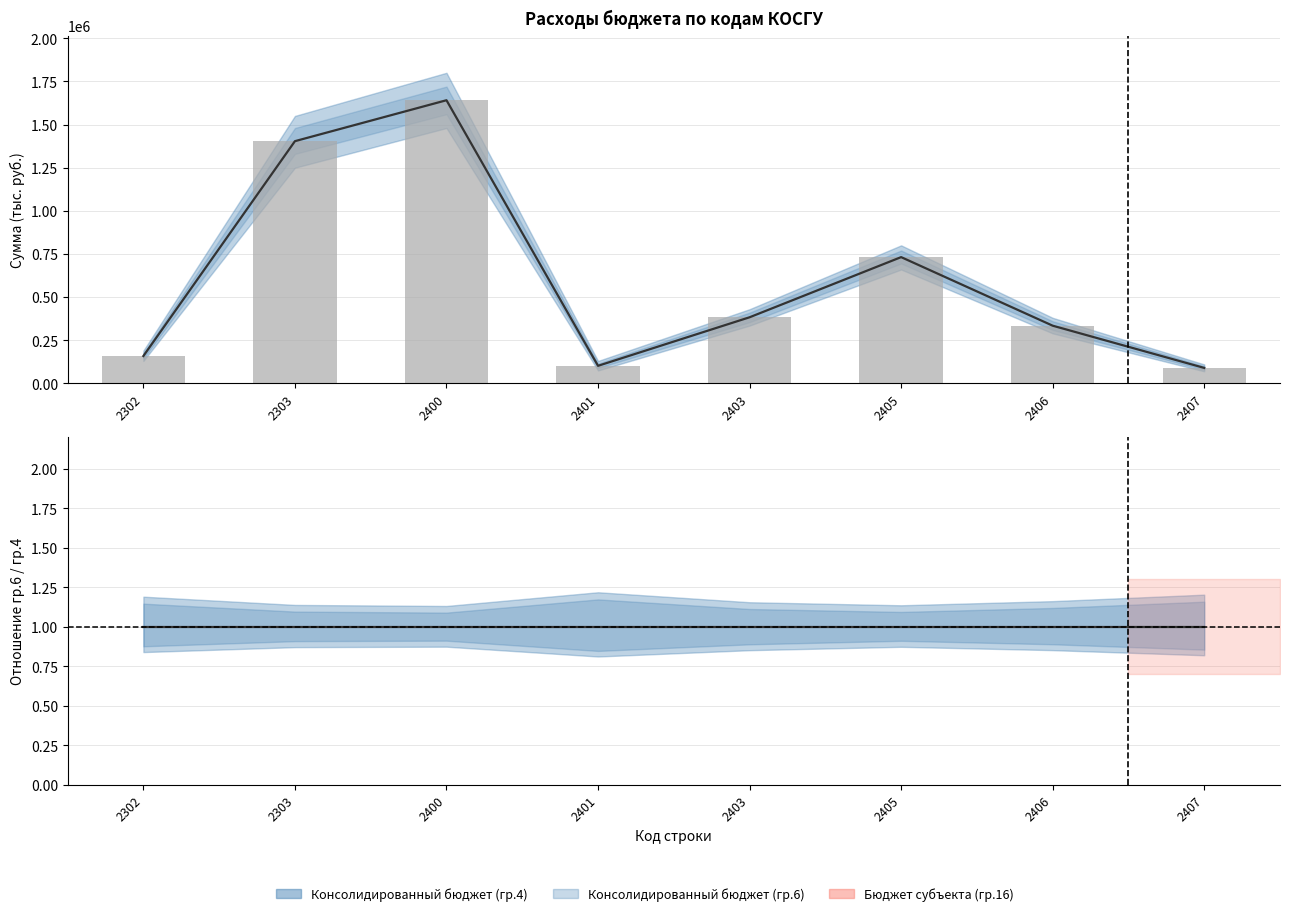

The value at 2406 is 334430.6. True or false?

True